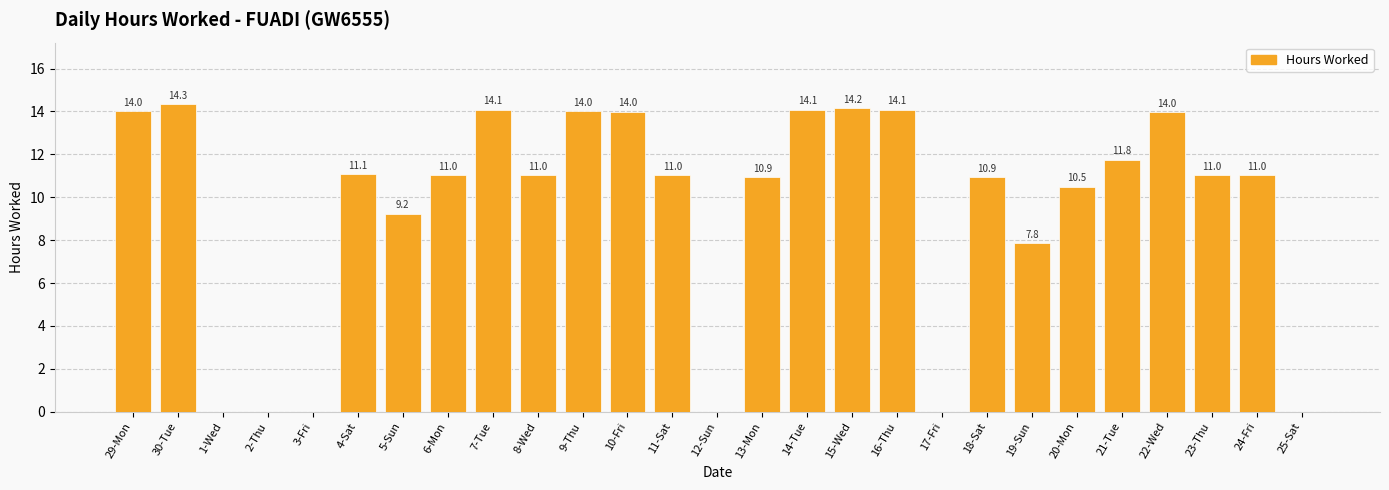

The chart shows a value of 10.5 at 20-Mon. True or false?

True